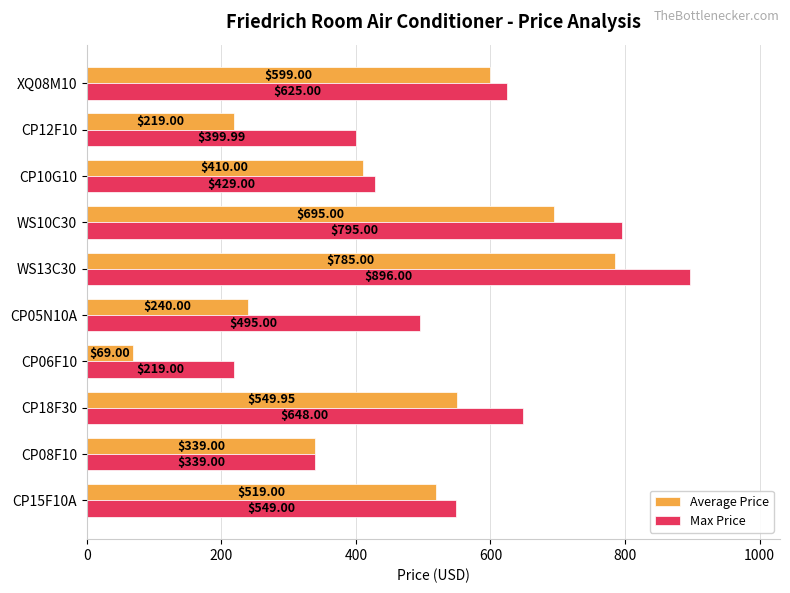

What is the difference between the second highest and second lowest values in the Max Price series?

456.0